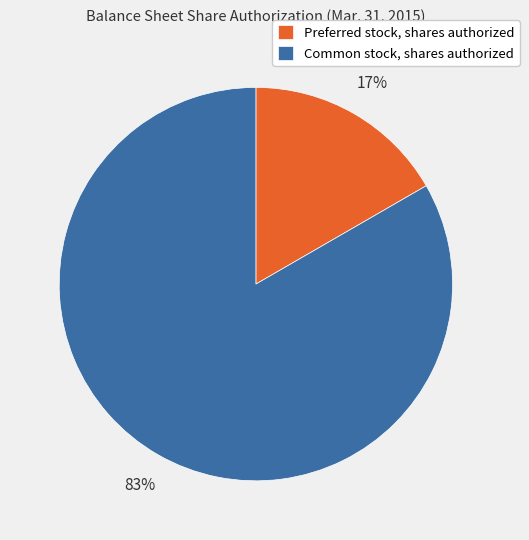

To the nearest percent, what portion does Common stock, shares authorized represent?

83%